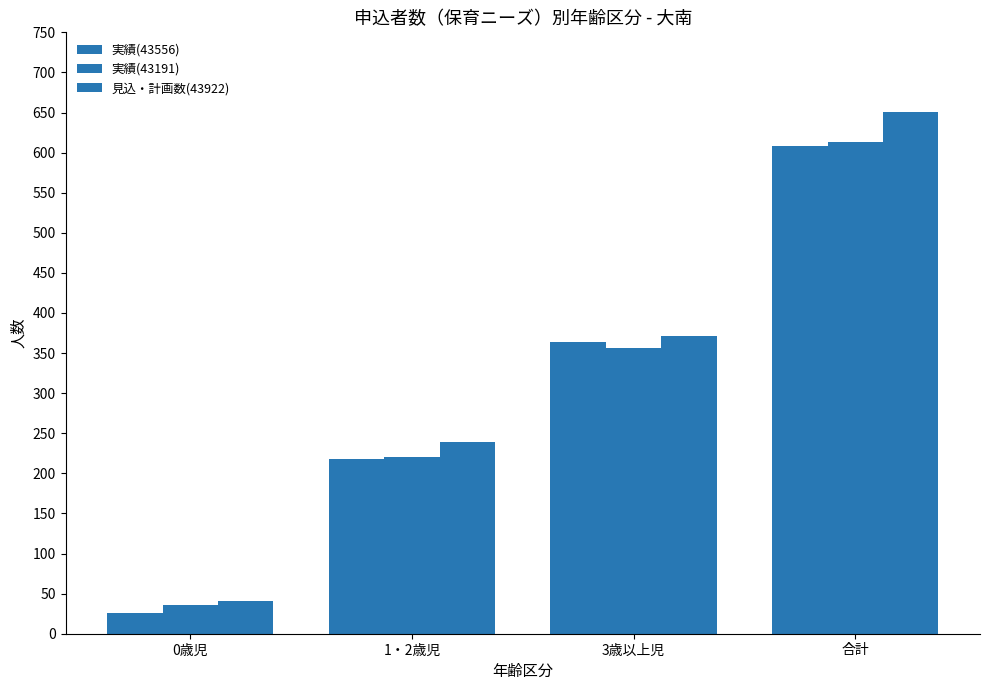

Rank the categories by 実績(43556) value from highest to lowest.

合計, 3歳以上児, 1・2歳児, 0歳児